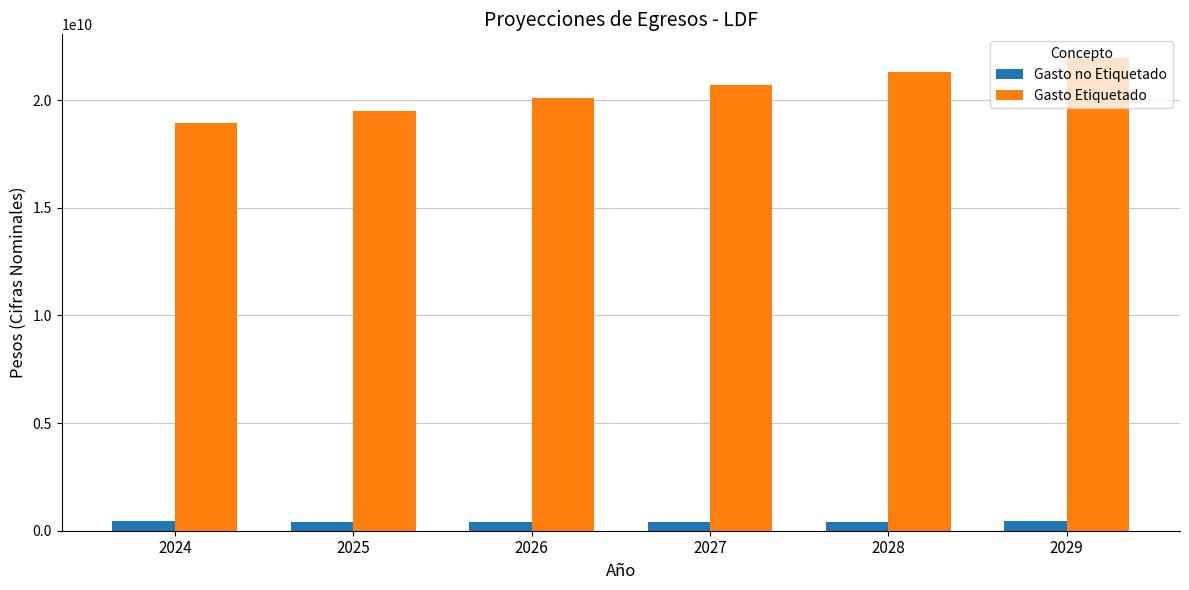

What is the highest value of the Gasto no Etiquetado series?

454765526.0